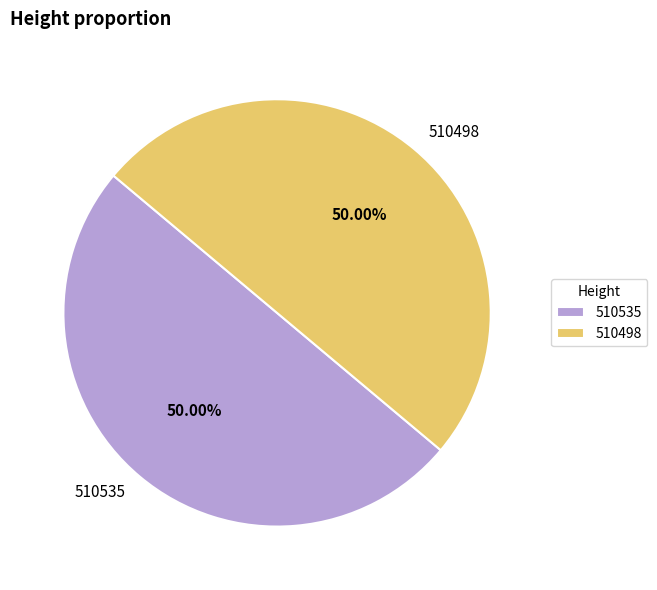

Is it true that 510535 is 45% of the pie?

False